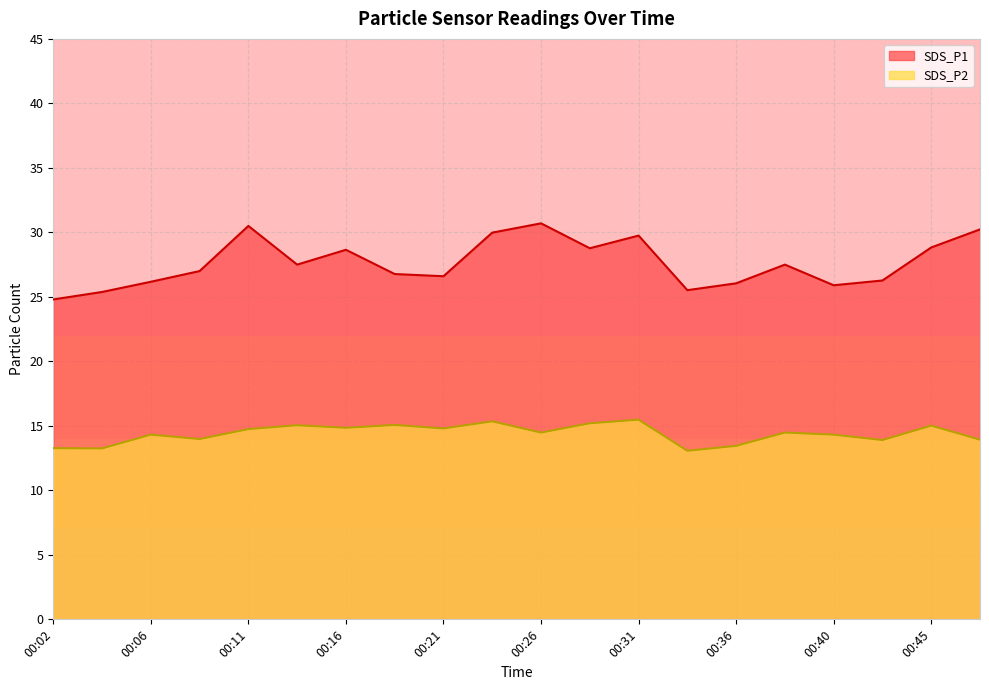

Rank the series by their maximum value, from highest to lowest.

SDS_P1, SDS_P2